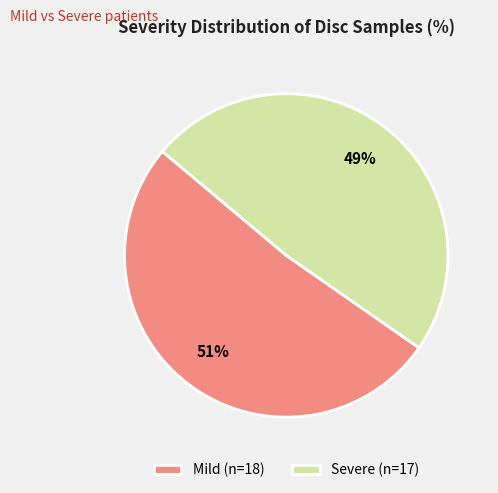

To the nearest percent, what is the combined percentage of Severe (n=17) and Mild (n=18)?

100%